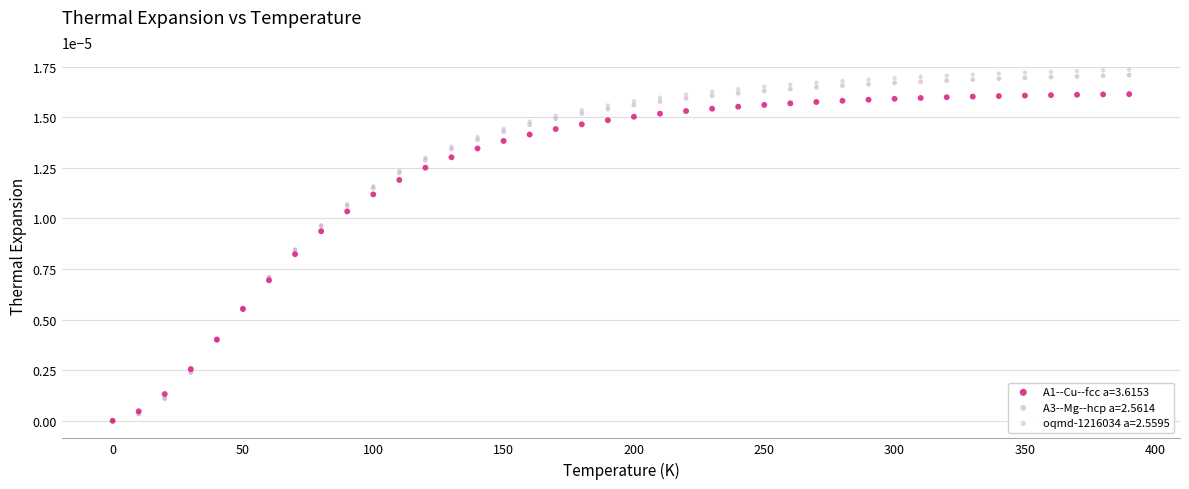

Which series has the widest spread of Y values?

oqmd-1216034 a=2.5595